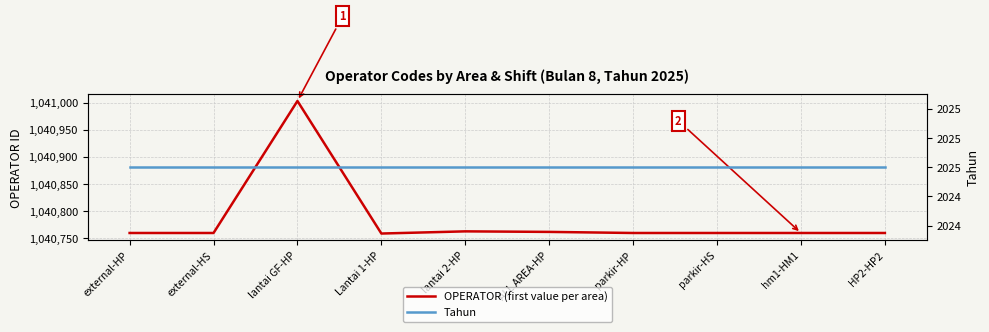

The Tahun series shows 2025 at Lantai 1-HP. True or false?

True